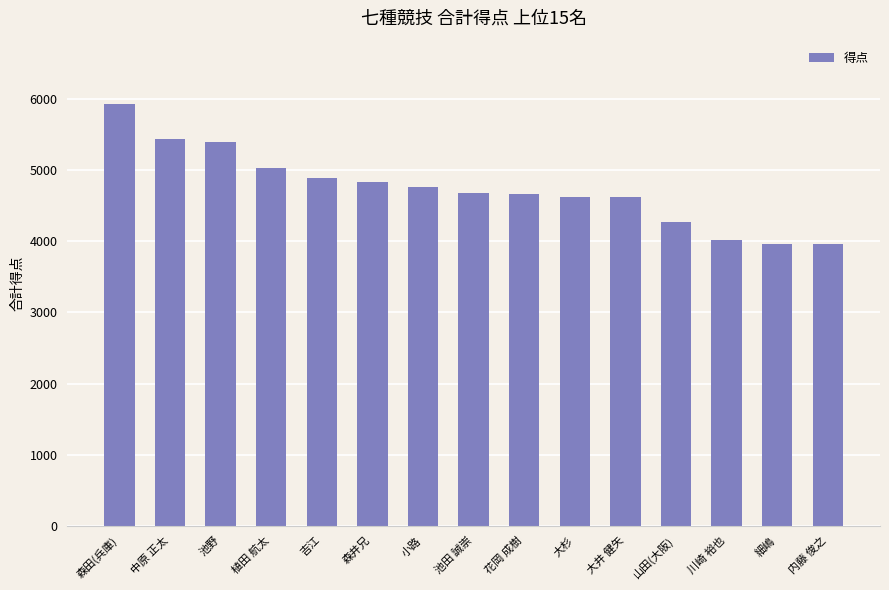

Which has a higher value, 細嶋 or 森井兄?

森井兄